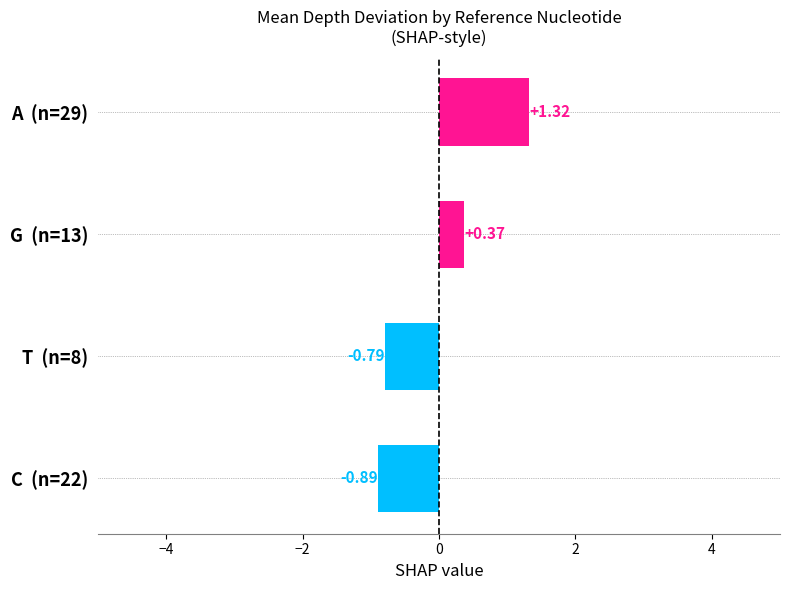

Rank the categories by value from highest to lowest.

A  (n=29), G  (n=13), T  (n=8), C  (n=22)